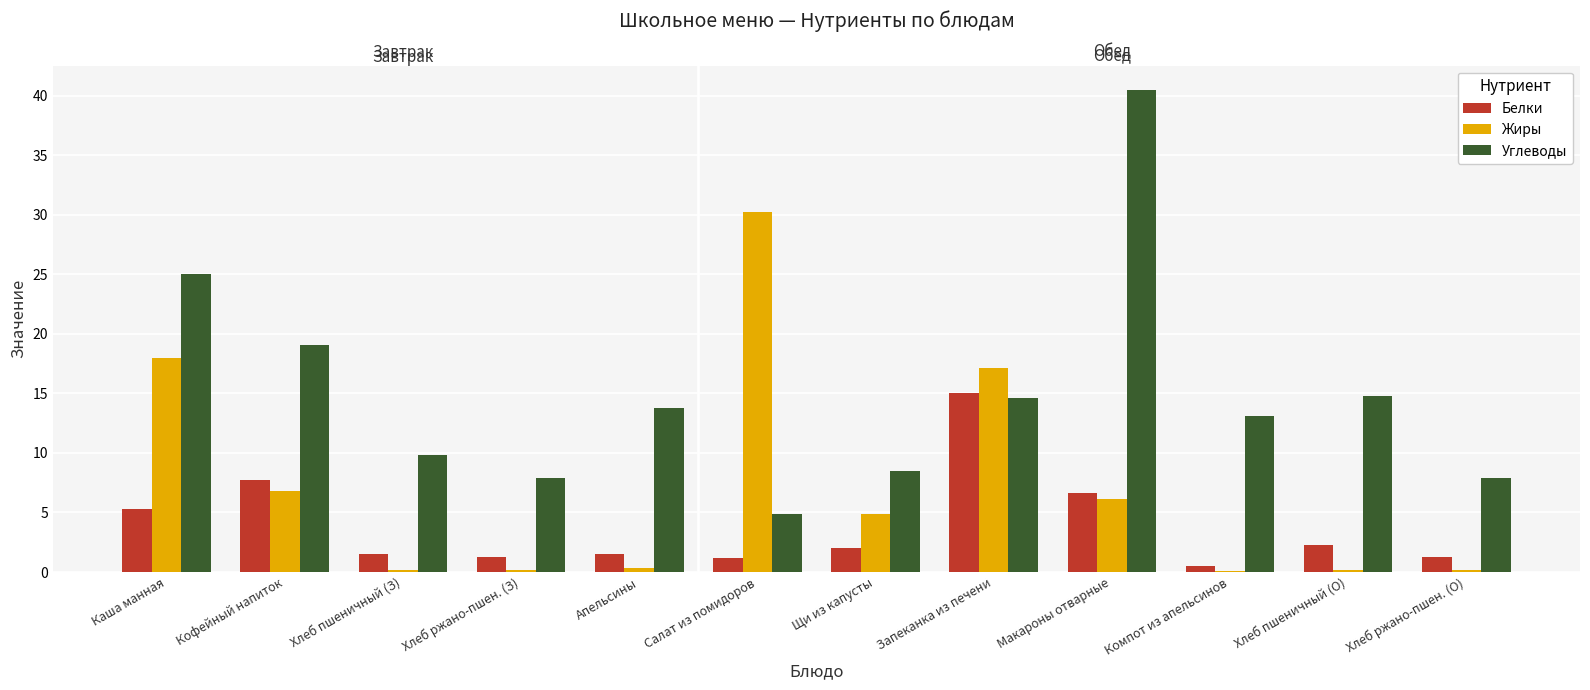

Which series changed the most between Хлеб пшеничный (О) and Хлеб ржано-пшен. (О)?

Углеводы